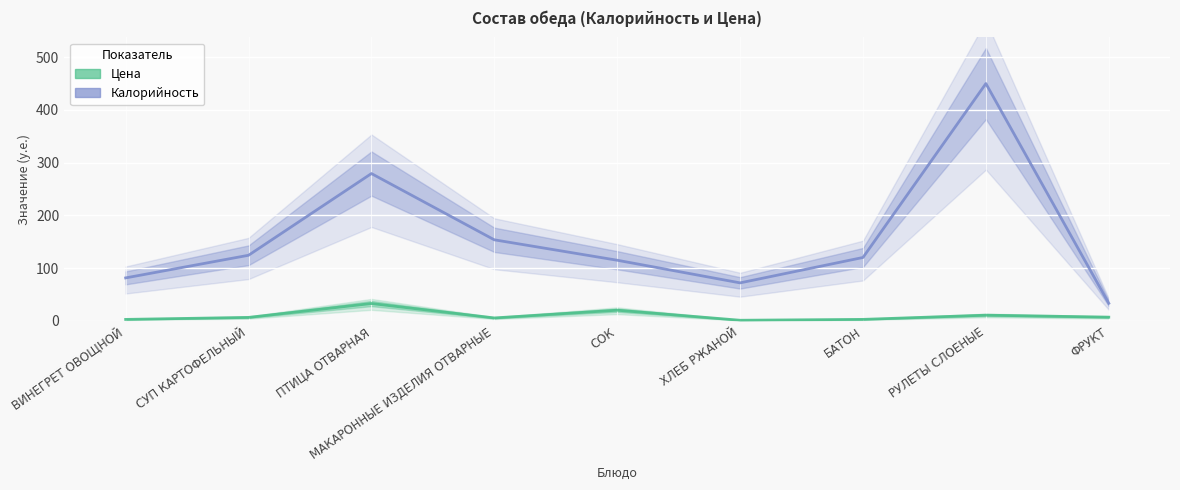

How many data points in Калорийность are less than 120?

4